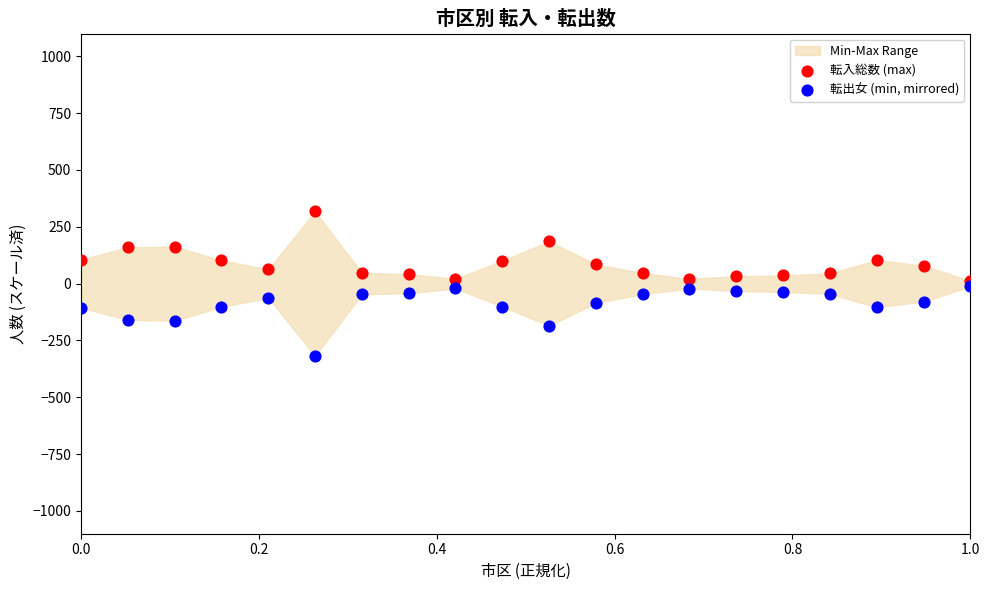

Across all data points, what is the range of Y values (max minus min)?

635.1